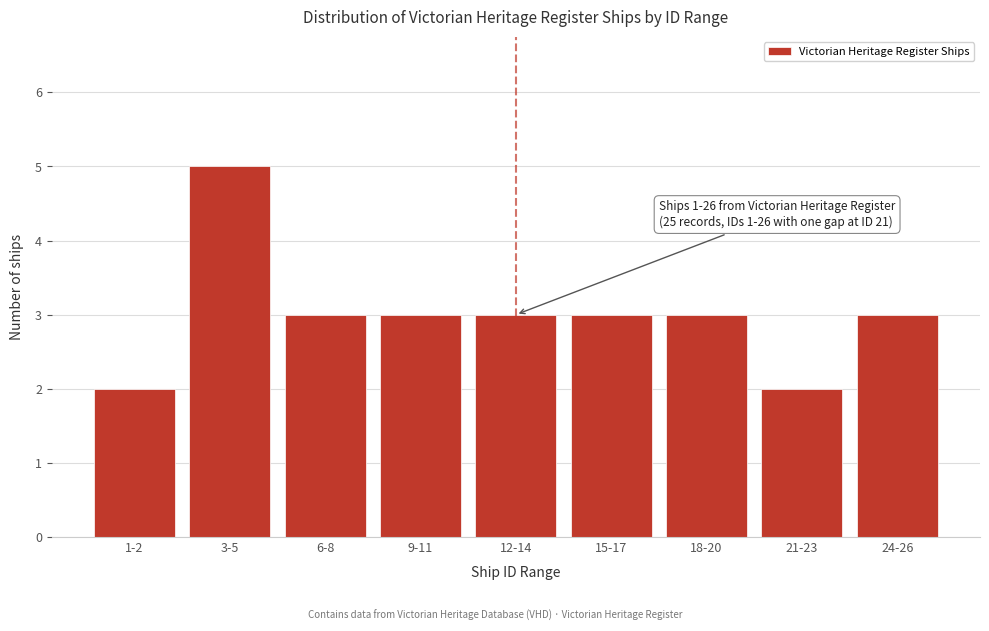

Reading left to right, list all the values displayed in this chart.

2	5	3	3	3	3	3	2	3